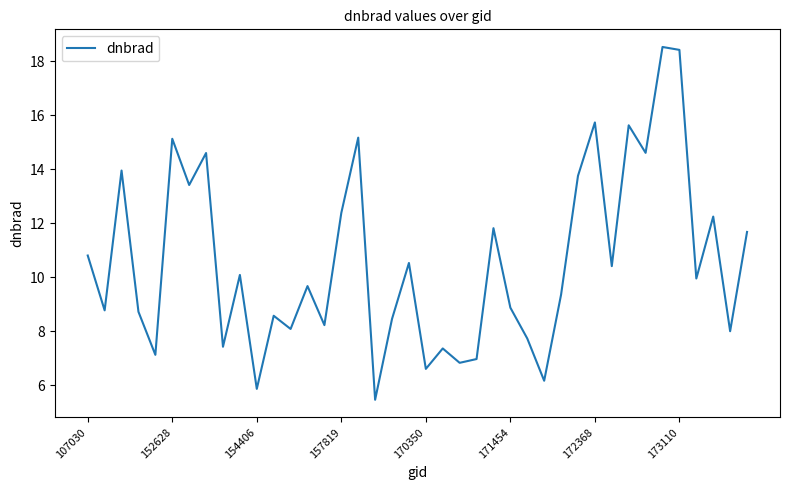

What is the maximum value shown in the chart?

18.5